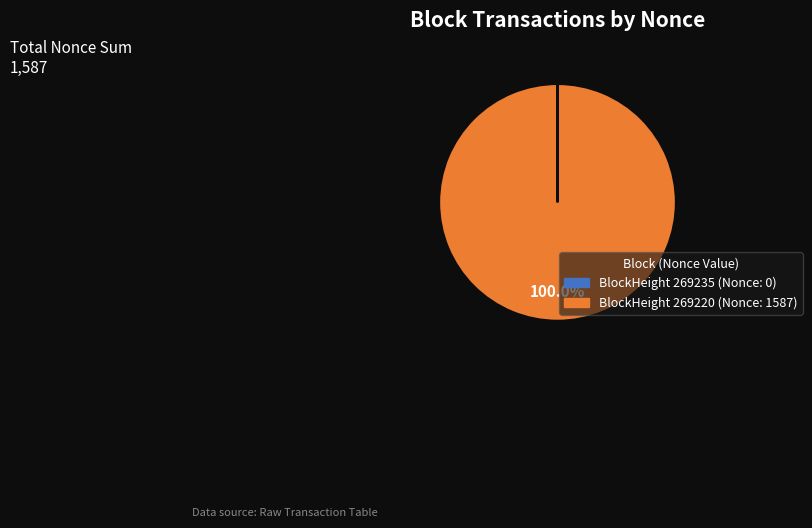

Does any single category account for the majority?

Yes